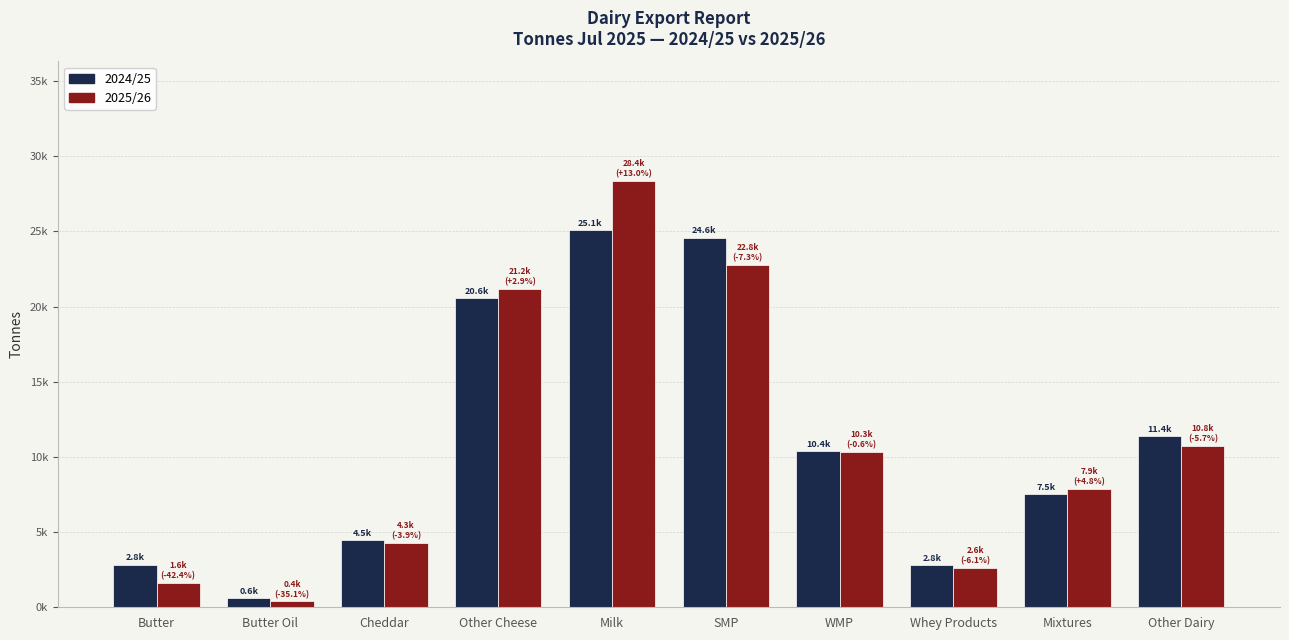

What is the average value of the 2025/26 series?

11026.3